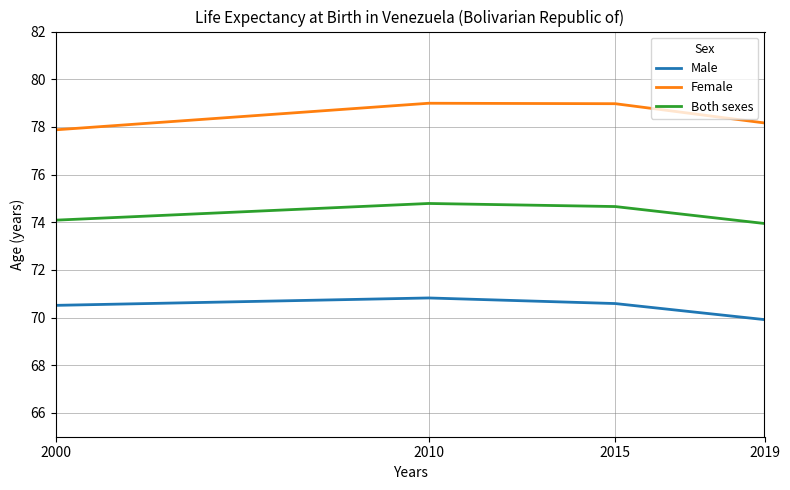

True or false: Female has more than 1 points higher than both neighbors.

False